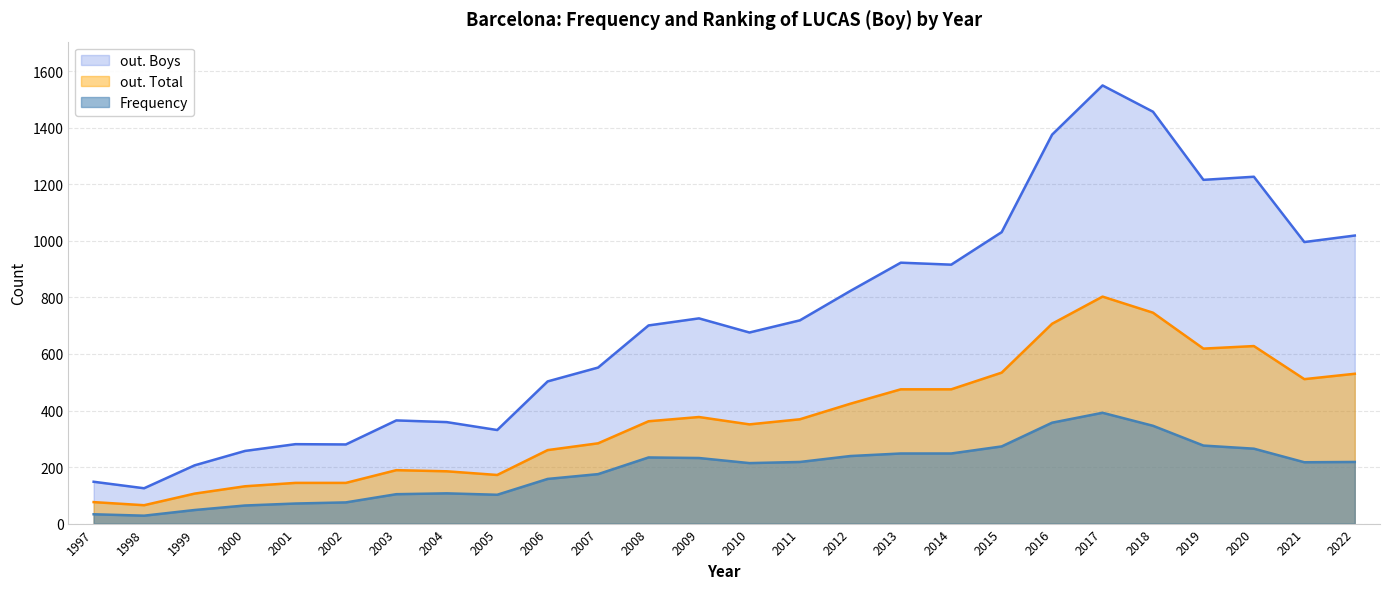

True or false: Frequency and out. Boys cross at least once.

False